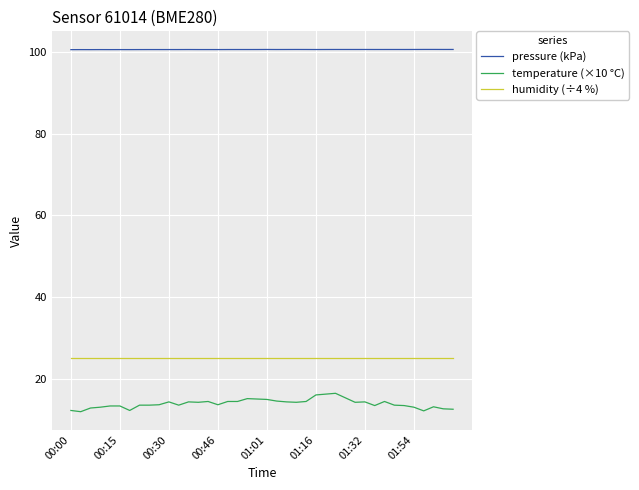

Which series has the largest total across all categories?

pressure (kPa)